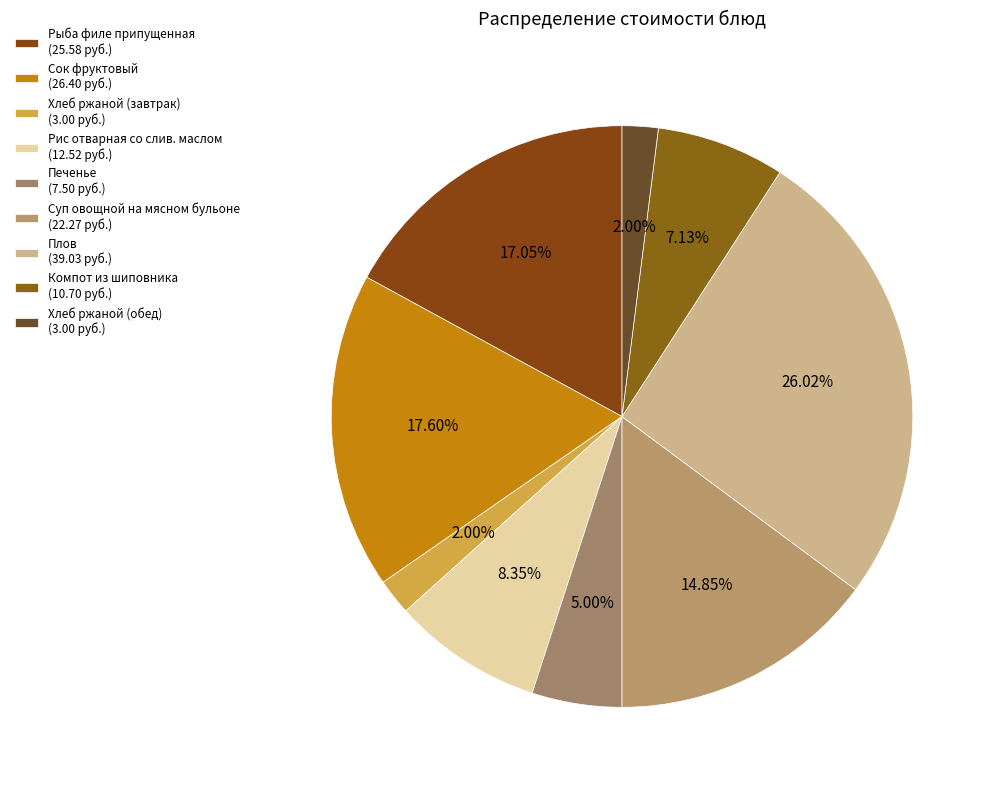

What is the change in value from Рыба филе припущенная to Рис отварная со слив. маслом?

-13.1